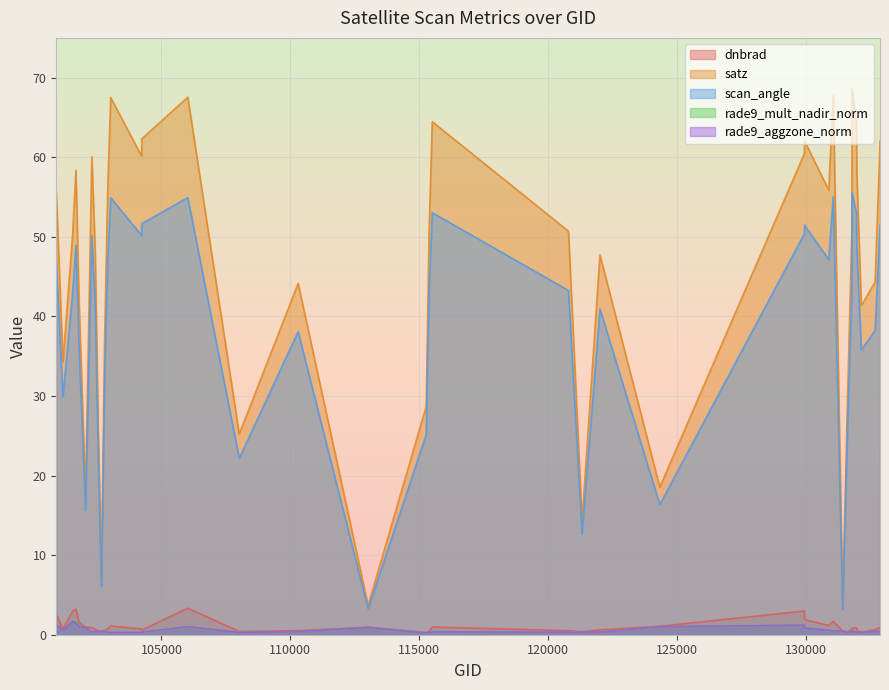

Which series has the largest range (max minus min)?

satz